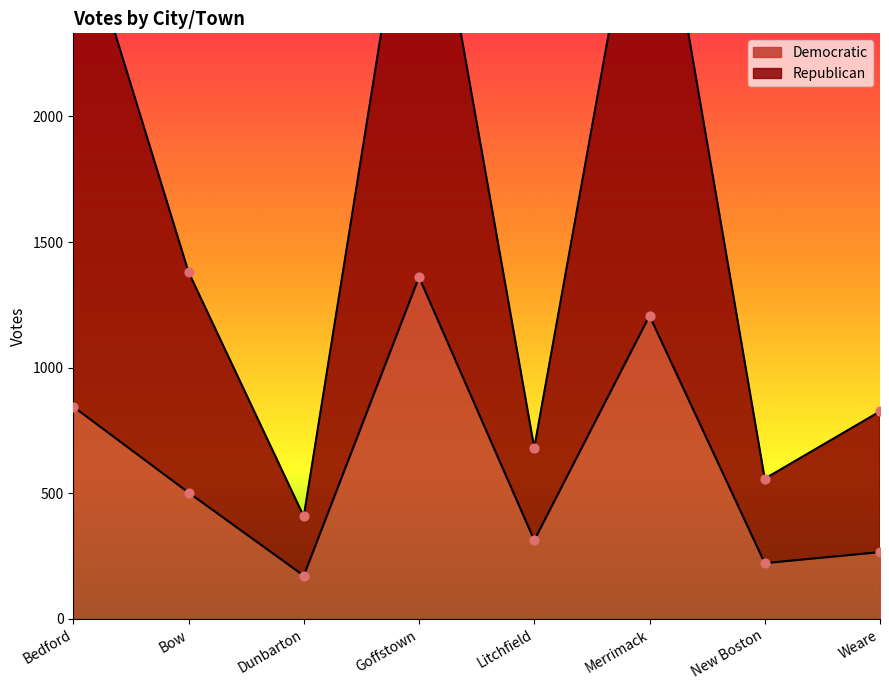

What are all the series names shown in the legend?

Republican, Democratic